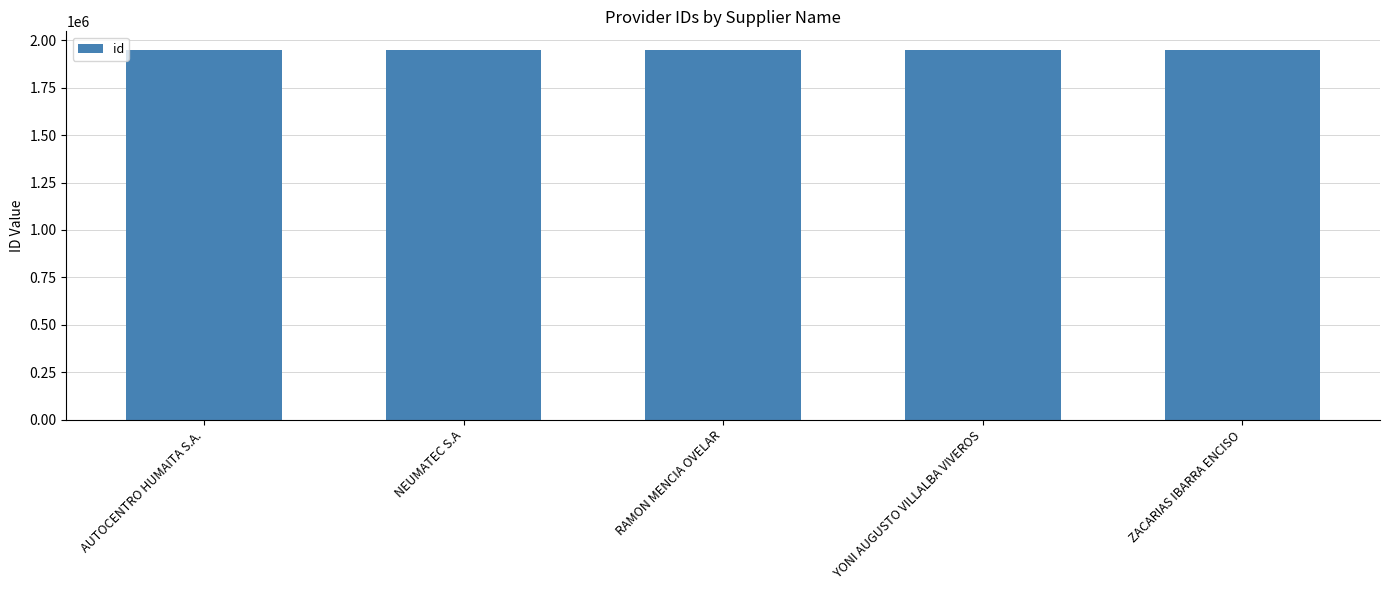

Count the number of data series in this chart.

1